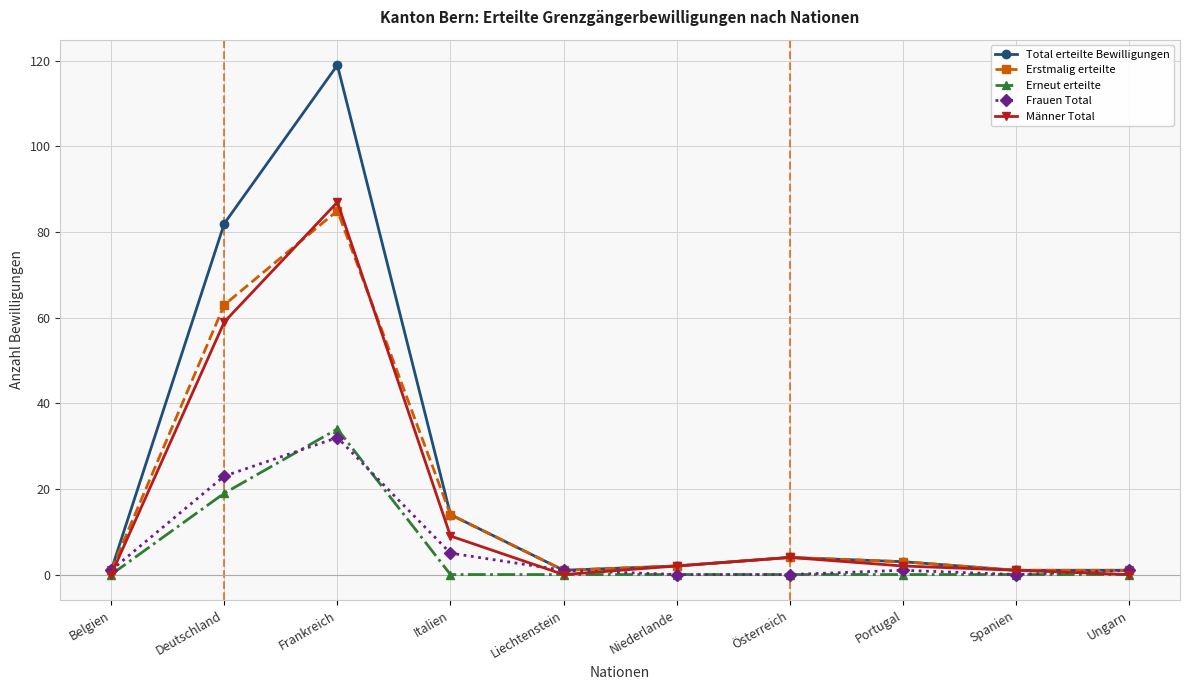

The Erstmalig erteilte series shows 63 at Deutschland. True or false?

True